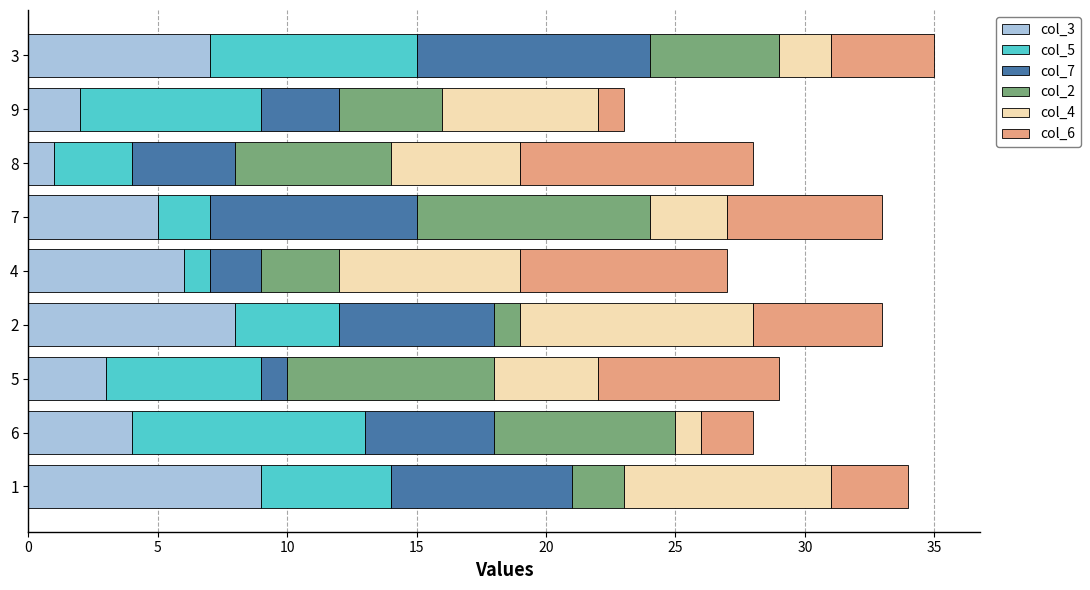

Is it true that col_3 equals 7 at 6?

False